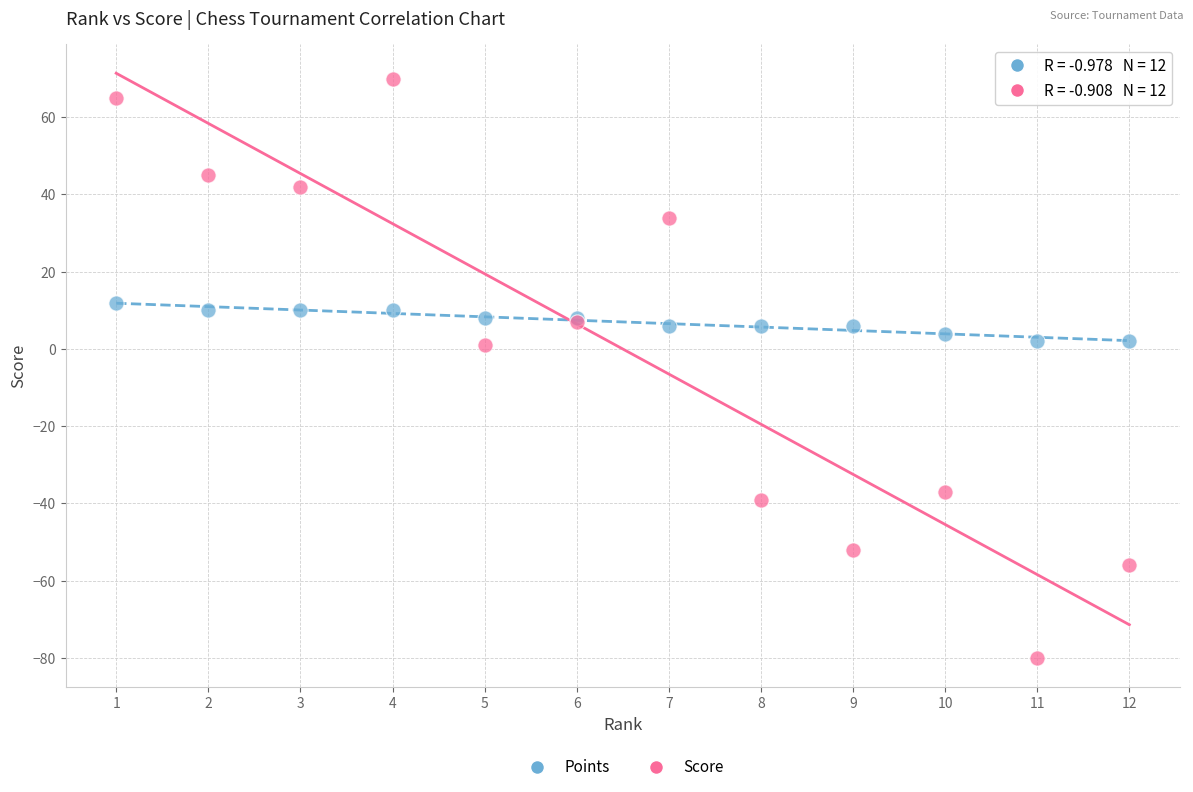

Which series reaches the maximum Y coordinate?

Score